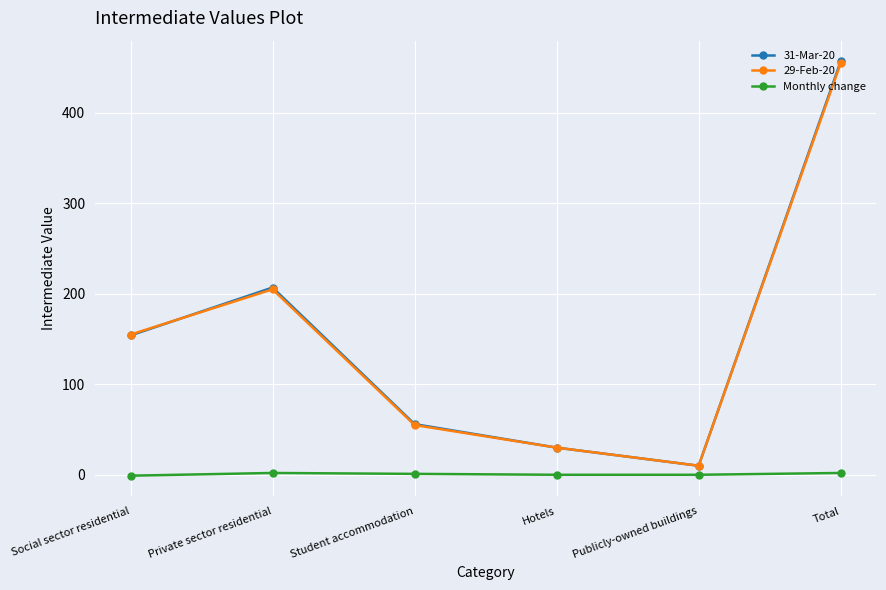

Is the value of 29-Feb-20 at Total greater than the value of Monthly change at Social sector residential?

Yes